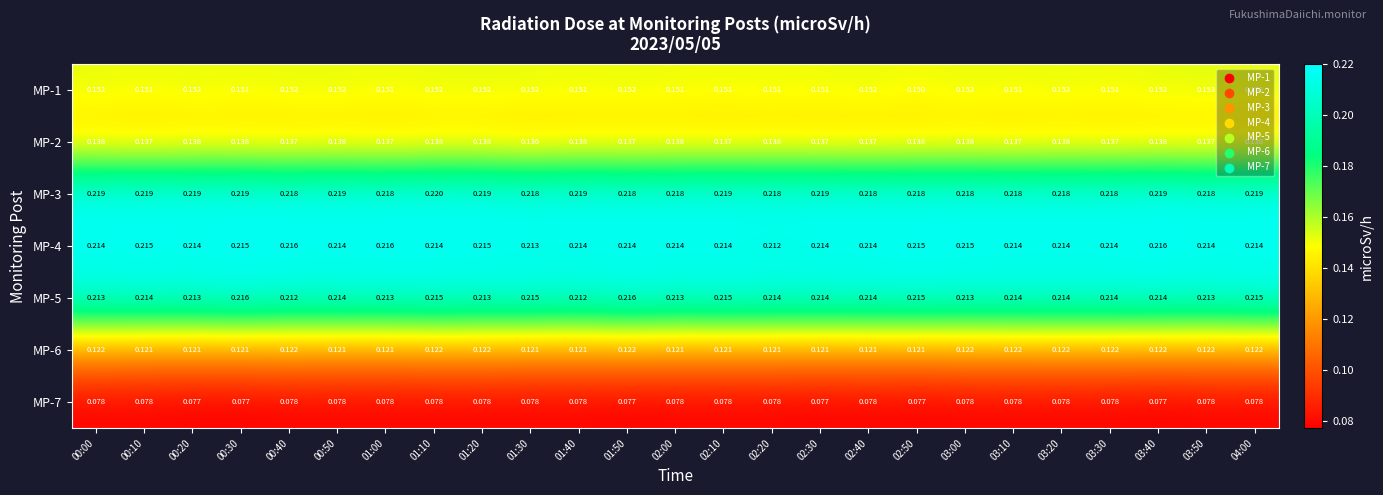

Is the value of MP-6 at 02:40 greater than the value of MP-3 at 01:30?

No